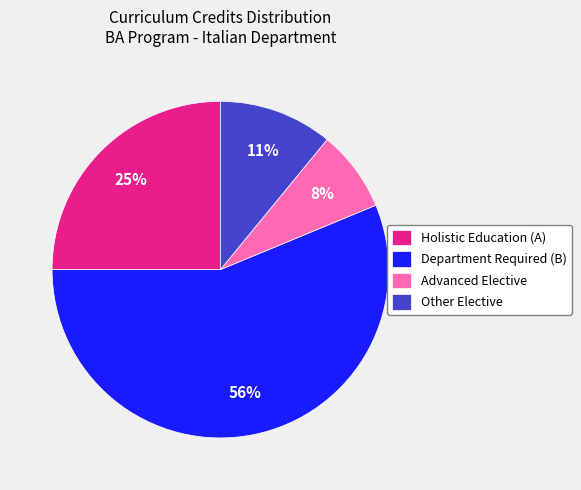

To the nearest percent, what is the average slice percentage?

25%